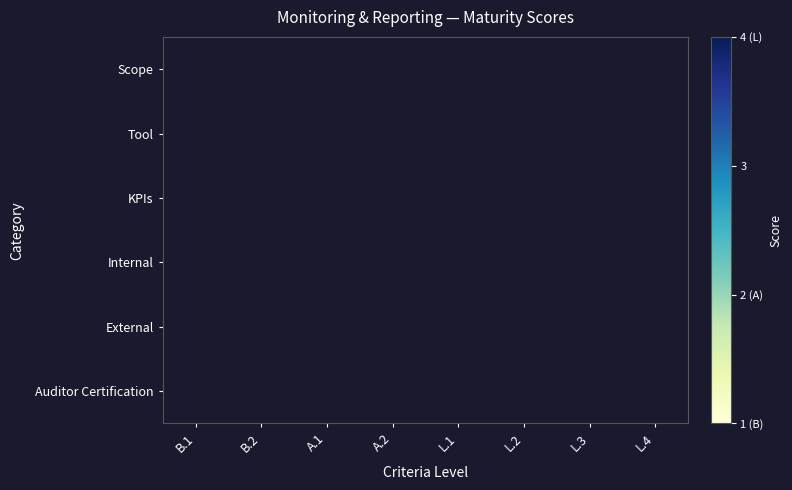

How many categories are shown in the chart?

8